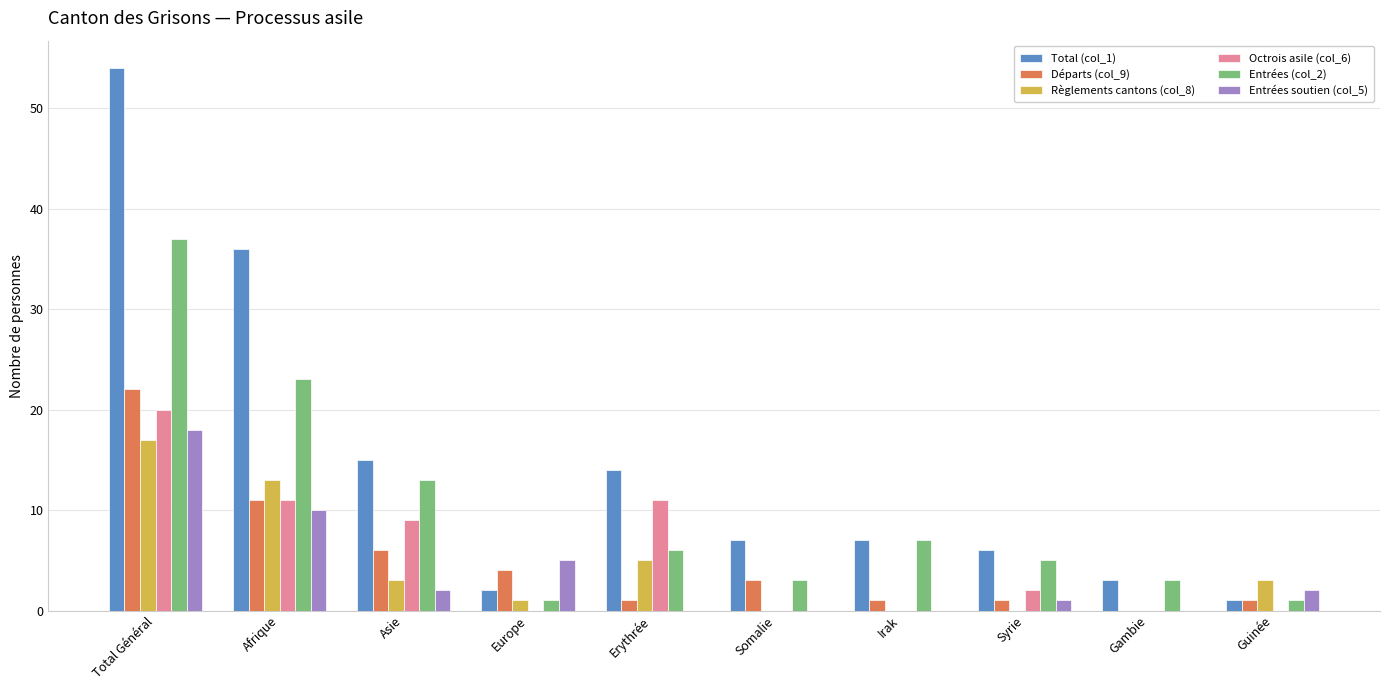

How many Octrois asile (col_6) values are between 0 and 11?

9